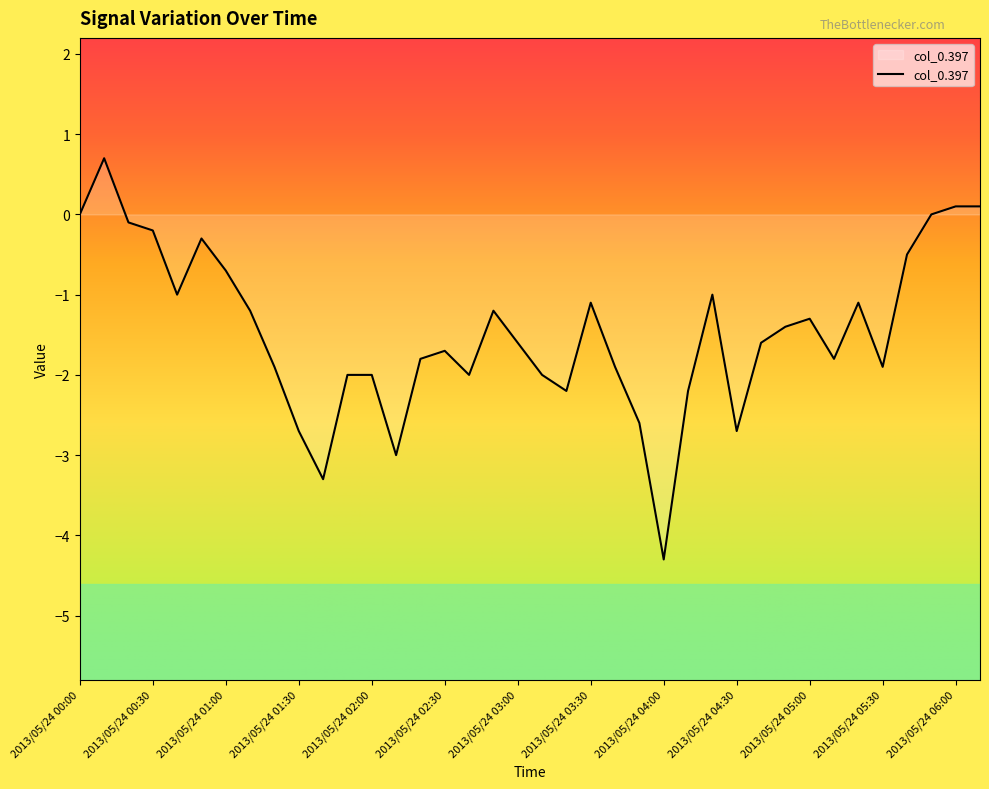

What is the minimum value shown in the chart?

-4.3